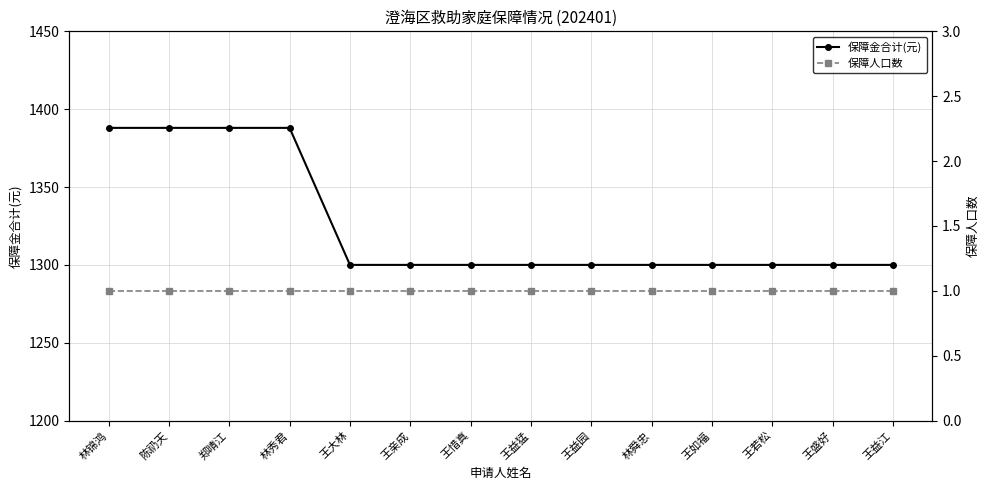

Read the 保障人口数 value at 林秀君.

1